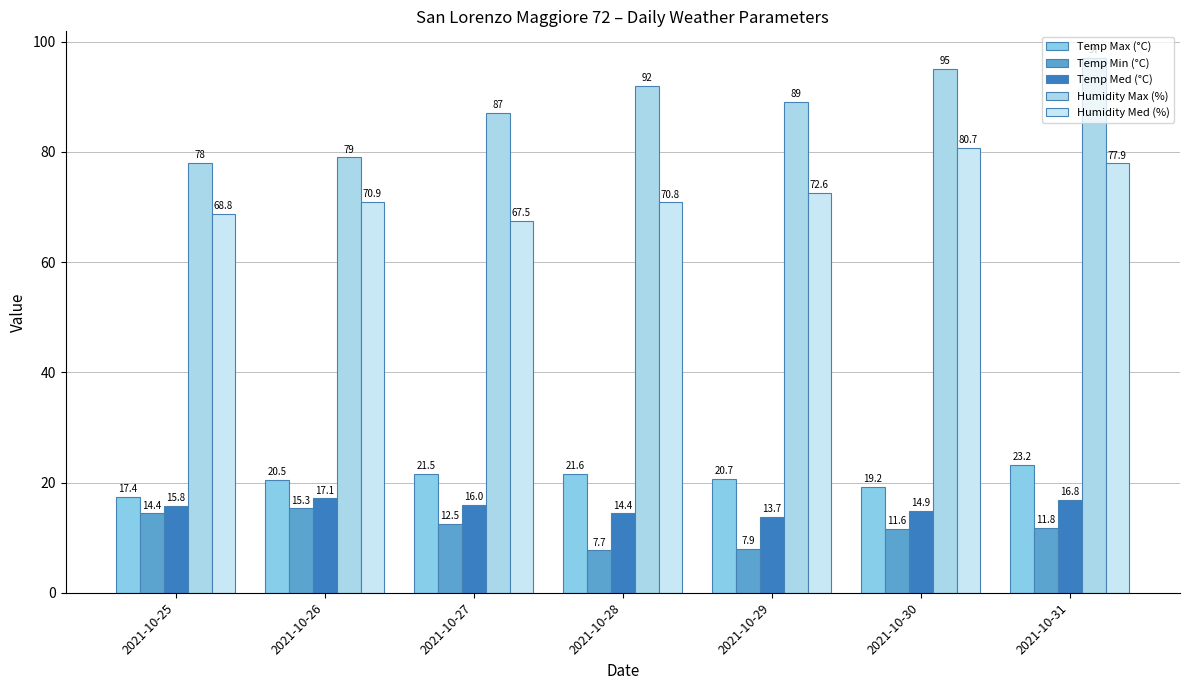

Which series has the largest total across all categories?

Humidity Max (%)